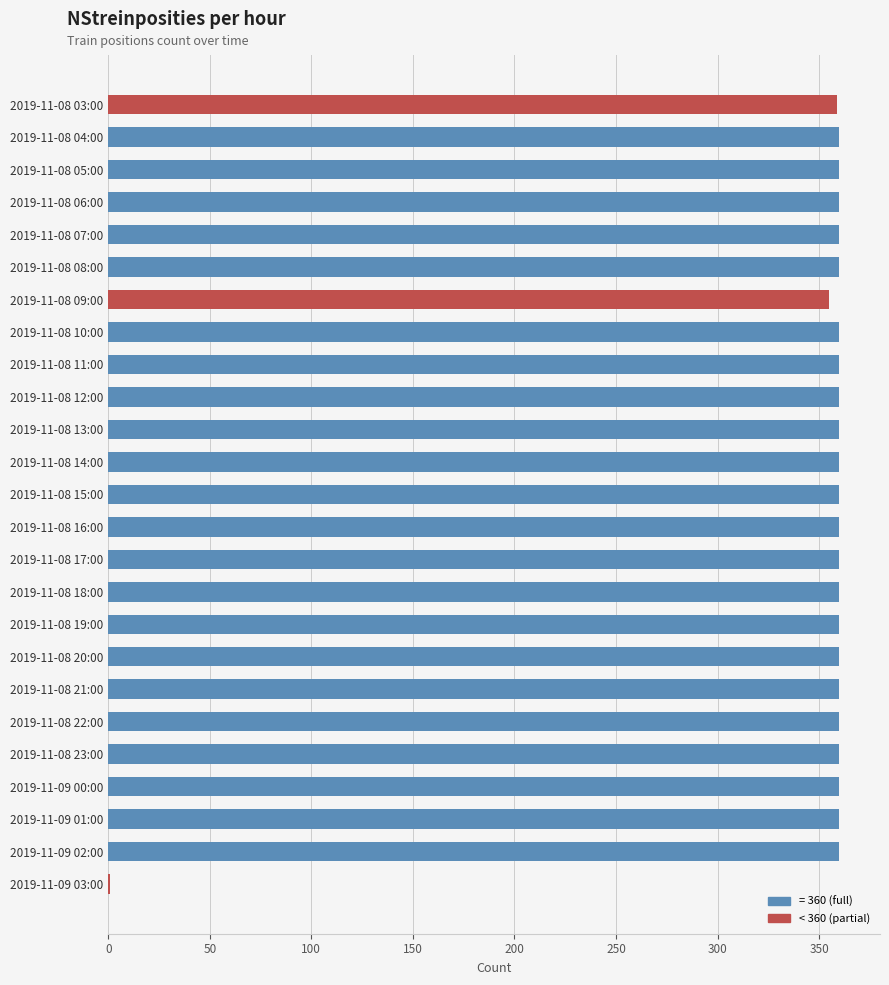

True or false: the data shows 360 at 2019-11-08 10:00.

True